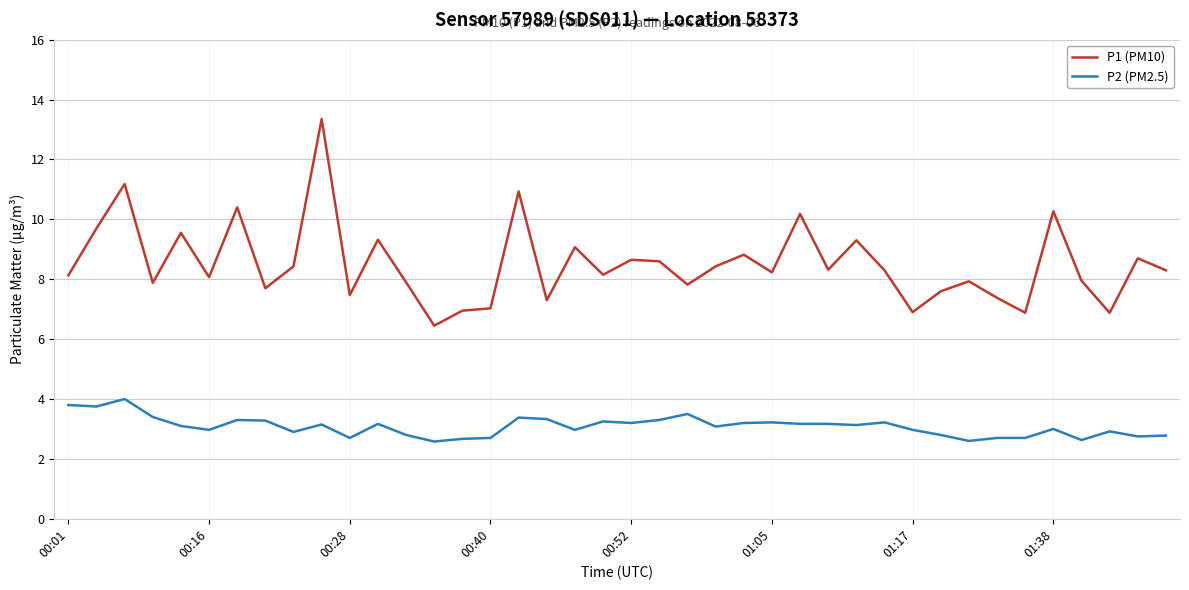

List the series in order of their overall mean, highest first.

P1 (PM10), P2 (PM2.5)